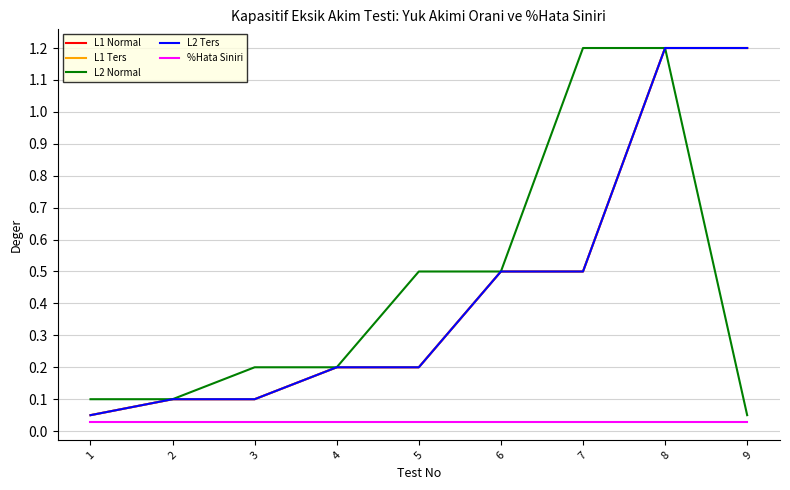

True or false: L1 Ters and %Hata Siniri intersect in this chart.

False